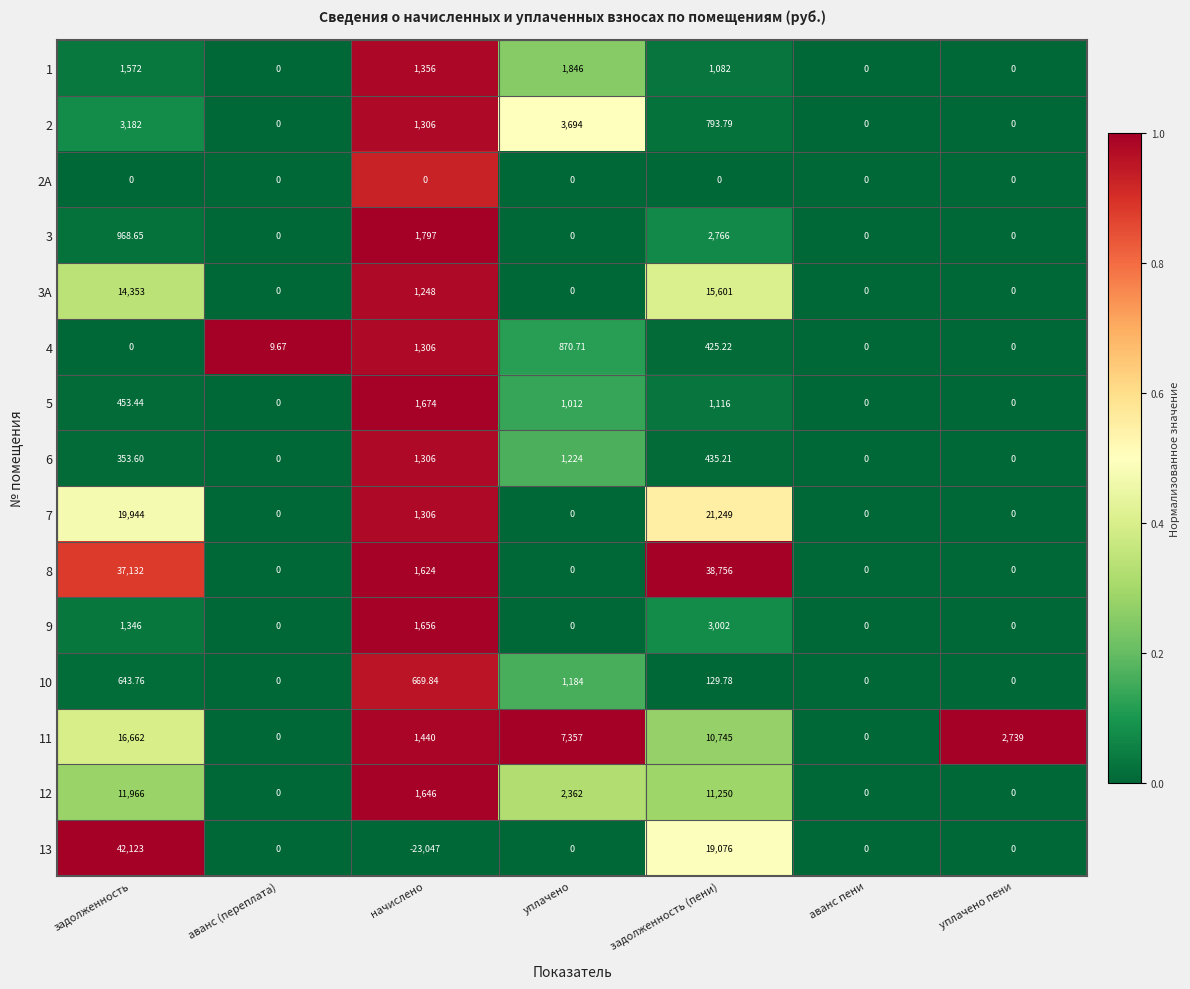

Which category has the highest value across all series?

задолженность